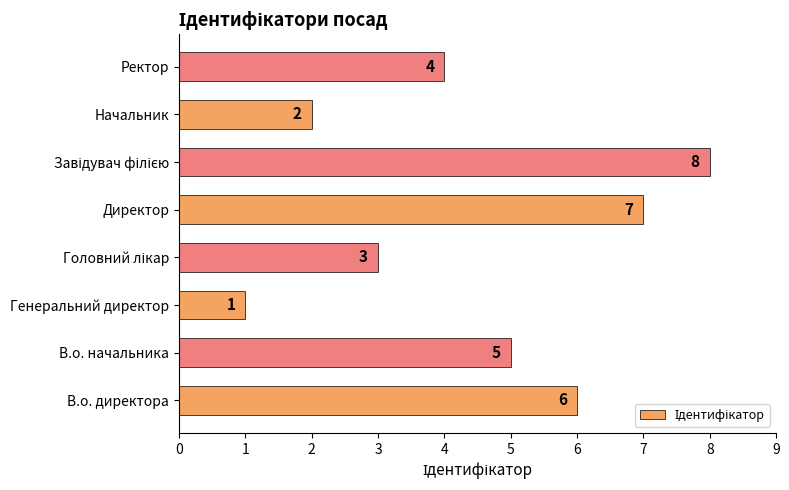

Which has a higher value, В.о. начальника or Ректор?

В.о. начальника